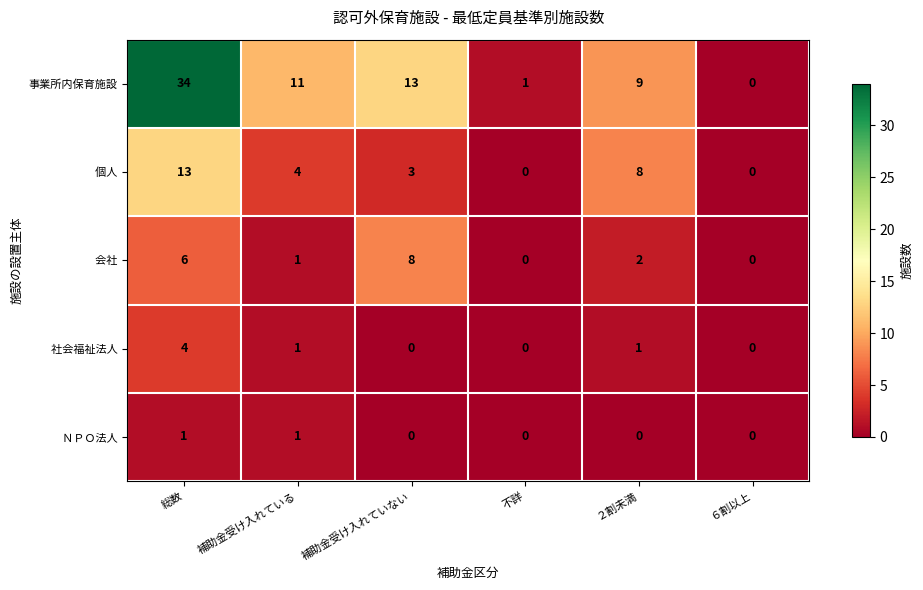

What is the sum of all 事業所内保育施設 values?

68